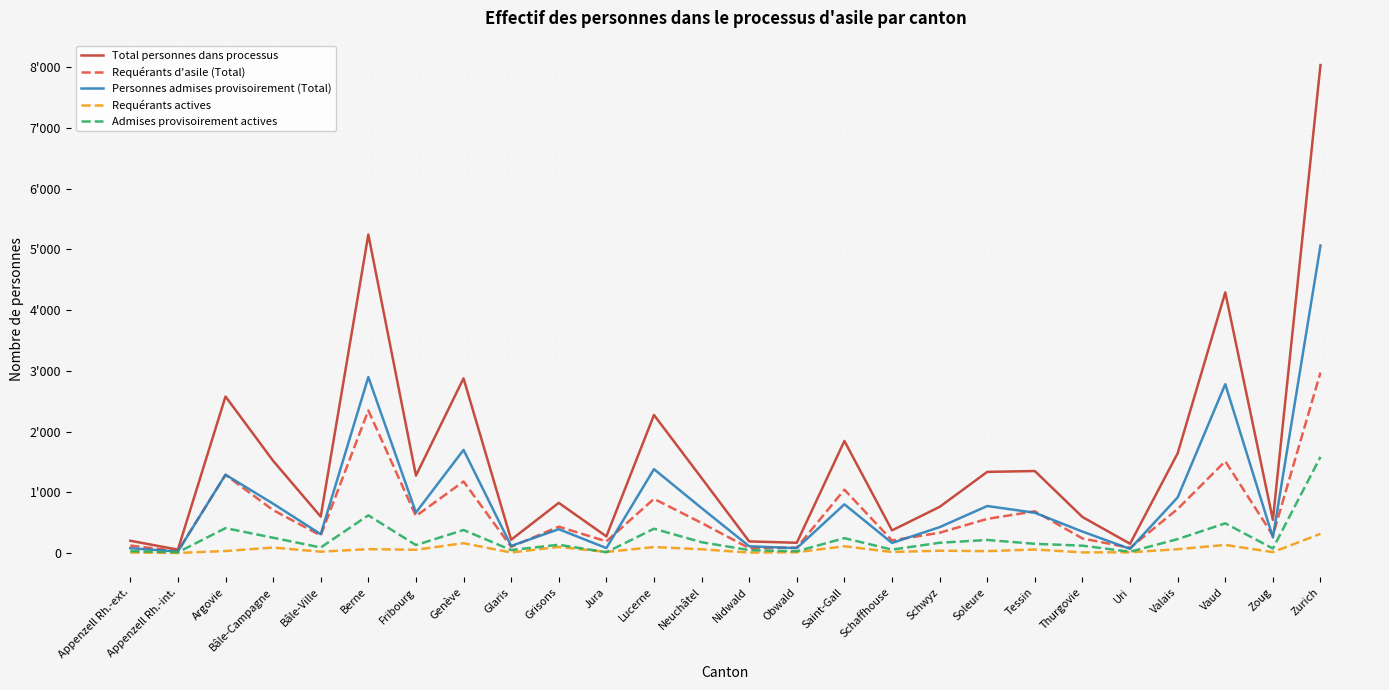

What is the sum of the Total personnes dans processus values at Uri and Argovie?

2730